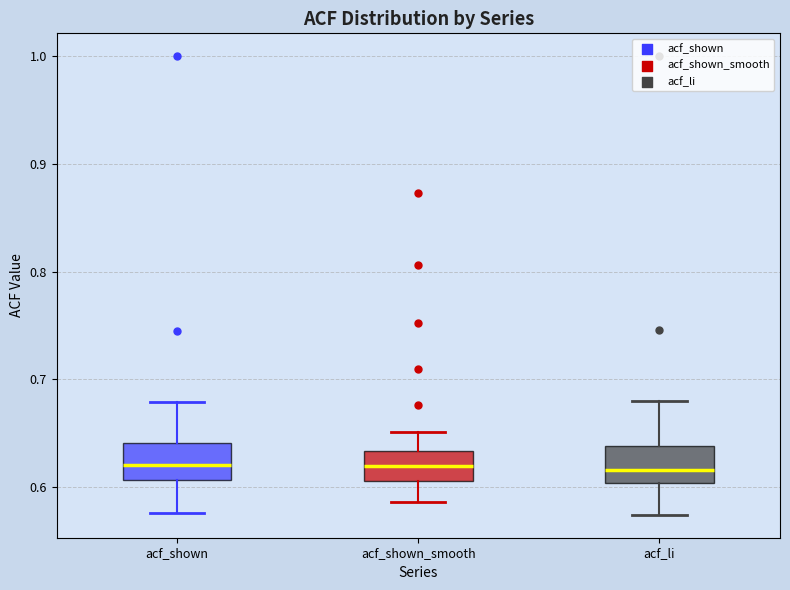

Reading left to right, transcribe this box plot: for each box, give where its median line is, the range the box spans, and where its two whiskers end, as read against the y-axis. The values are not printed on the chart, so give them approximately, as read against the axis.

acf_shown: median 0.62, box 0.61 to 0.64, whiskers 0.58 to 0.68
acf_shown_smooth: median 0.62, box 0.61 to 0.63, whiskers 0.59 to 0.65
acf_li: median 0.62, box 0.60 to 0.64, whiskers 0.57 to 0.68